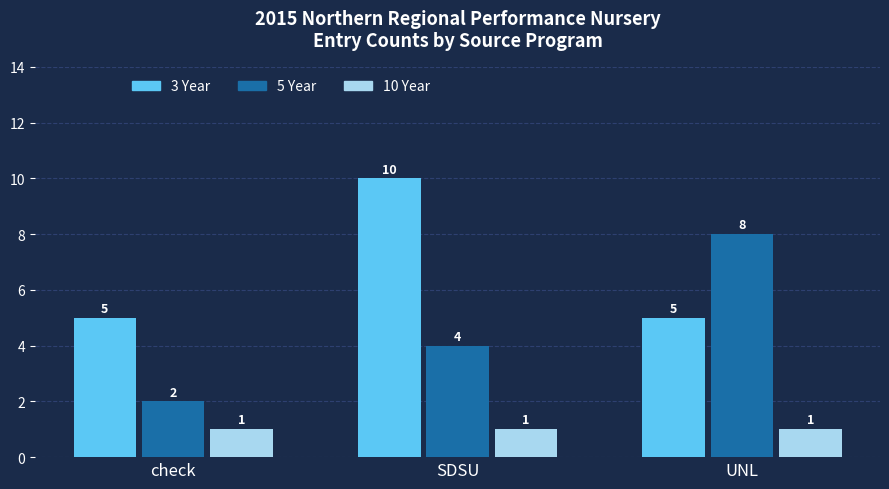

How many distinct data groups are displayed?

3